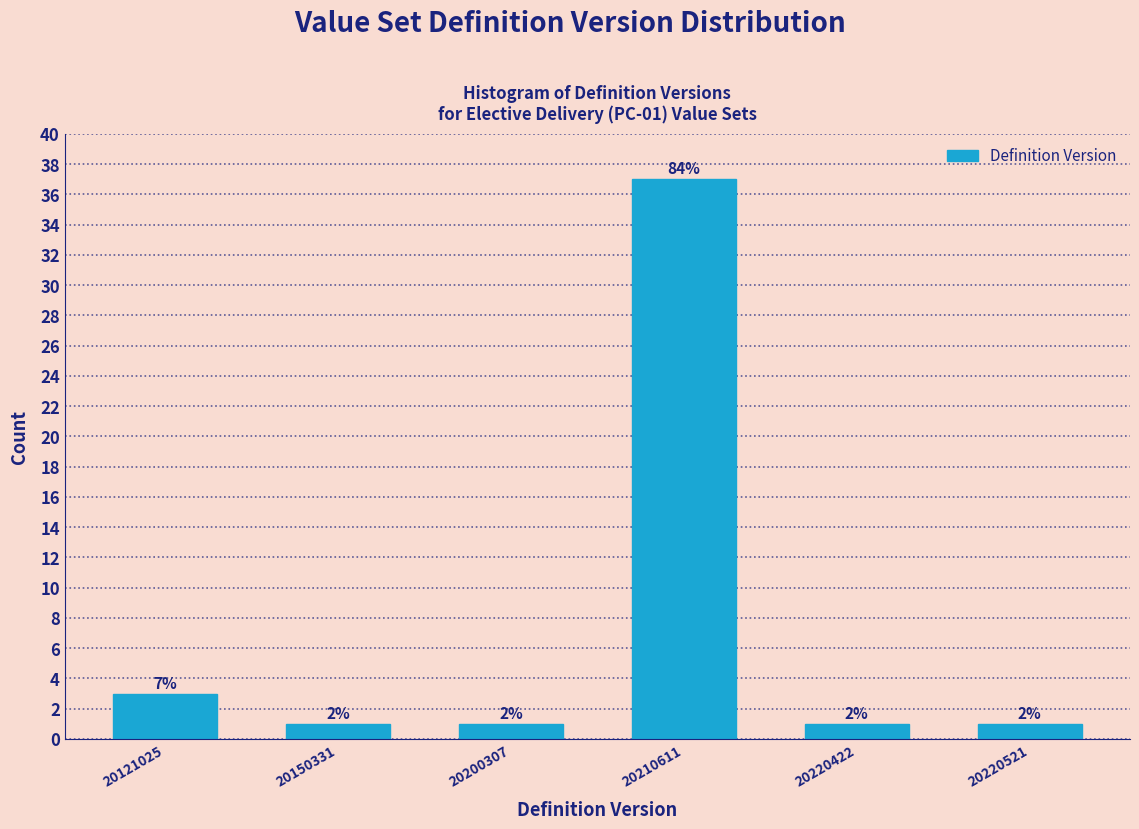

Are the bars horizontal?

No